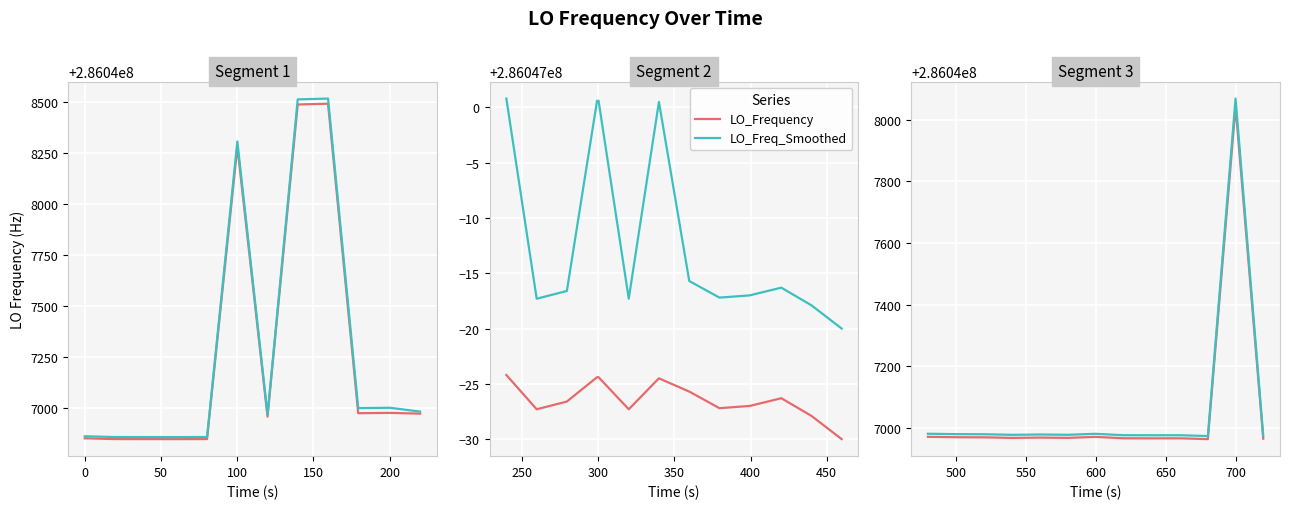

What is the value of the LO_Freq_Smoothed point at the 8th from the left?

286046980.3